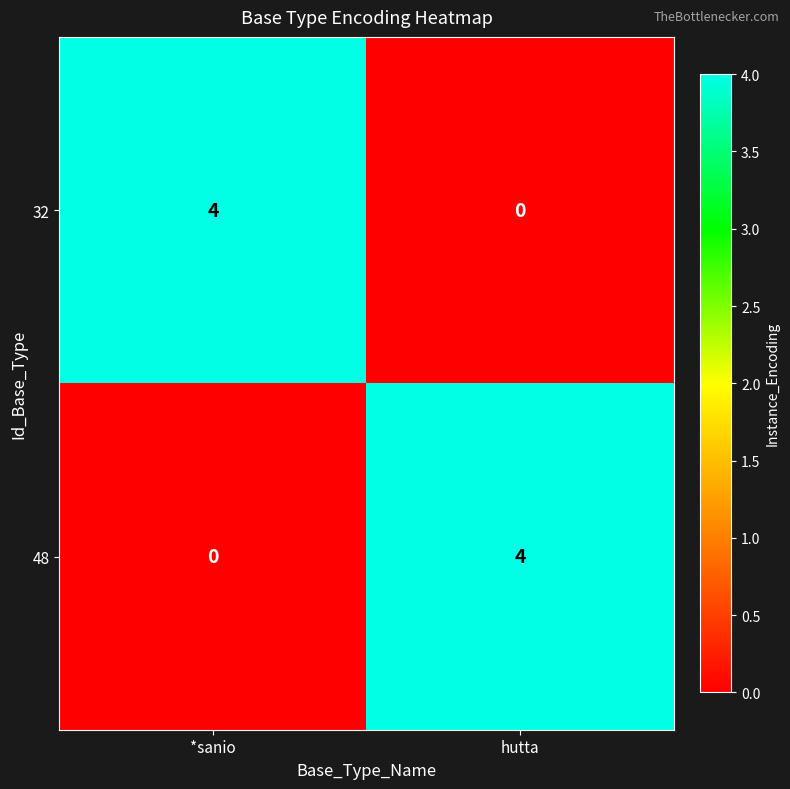

The 32 series shows 3 at *sanio. True or false?

False